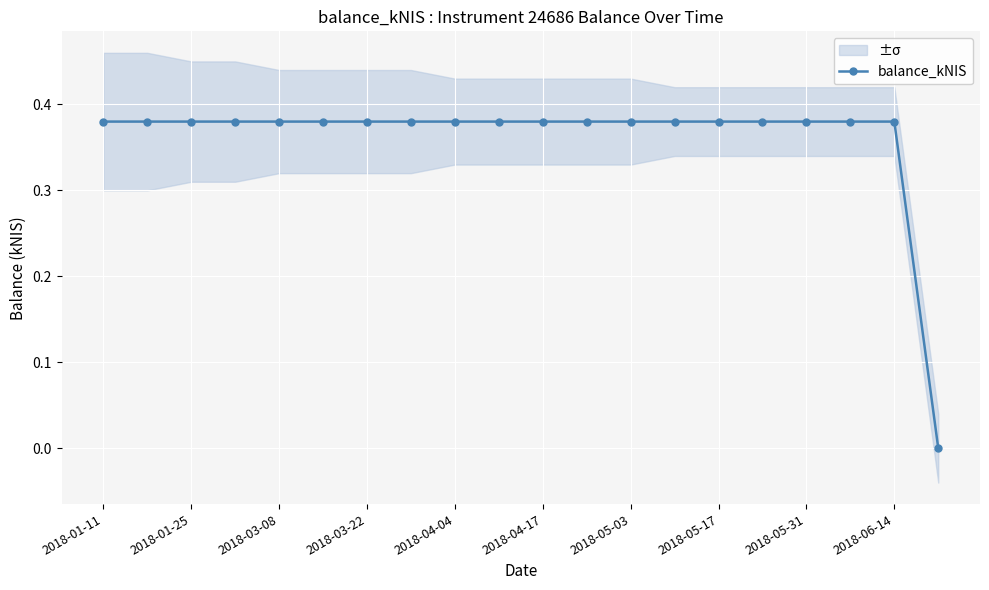

What is the sum of the values at 13 and 2018-04-04?

0.8